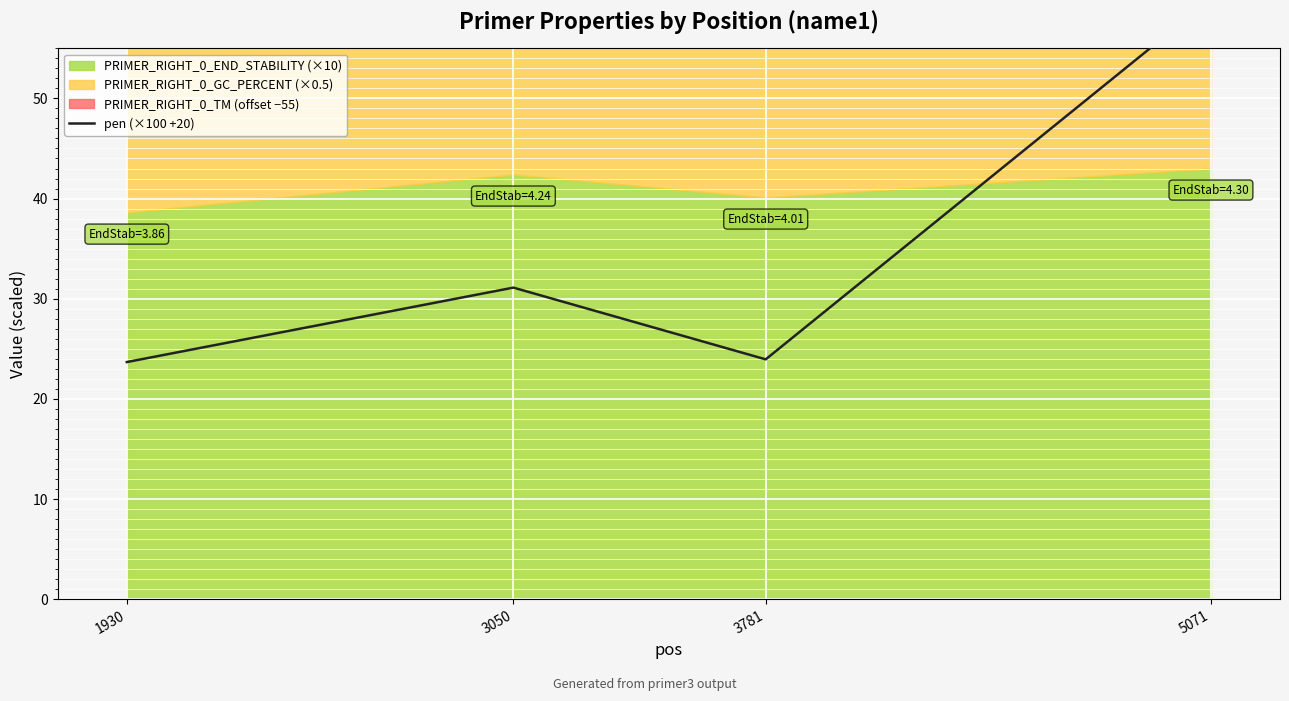

Reading left to right, transcribe all the data shown in this chart.

1930=23.7	3050=31.1	3781=23.9	5071=59.9